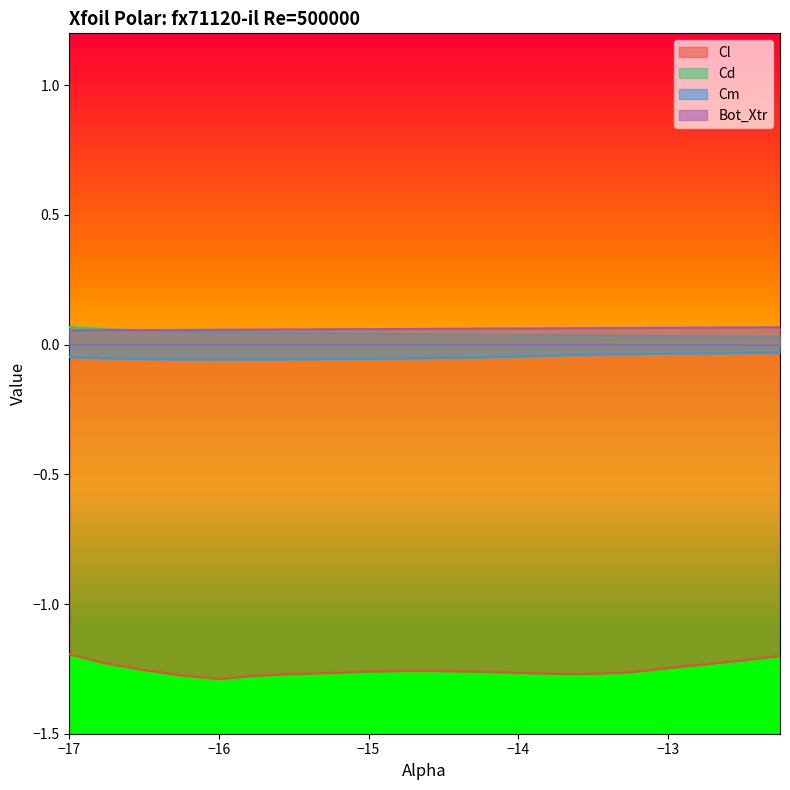

Is it true that Bot_Xtr equals 0.1 at -14.75?

True